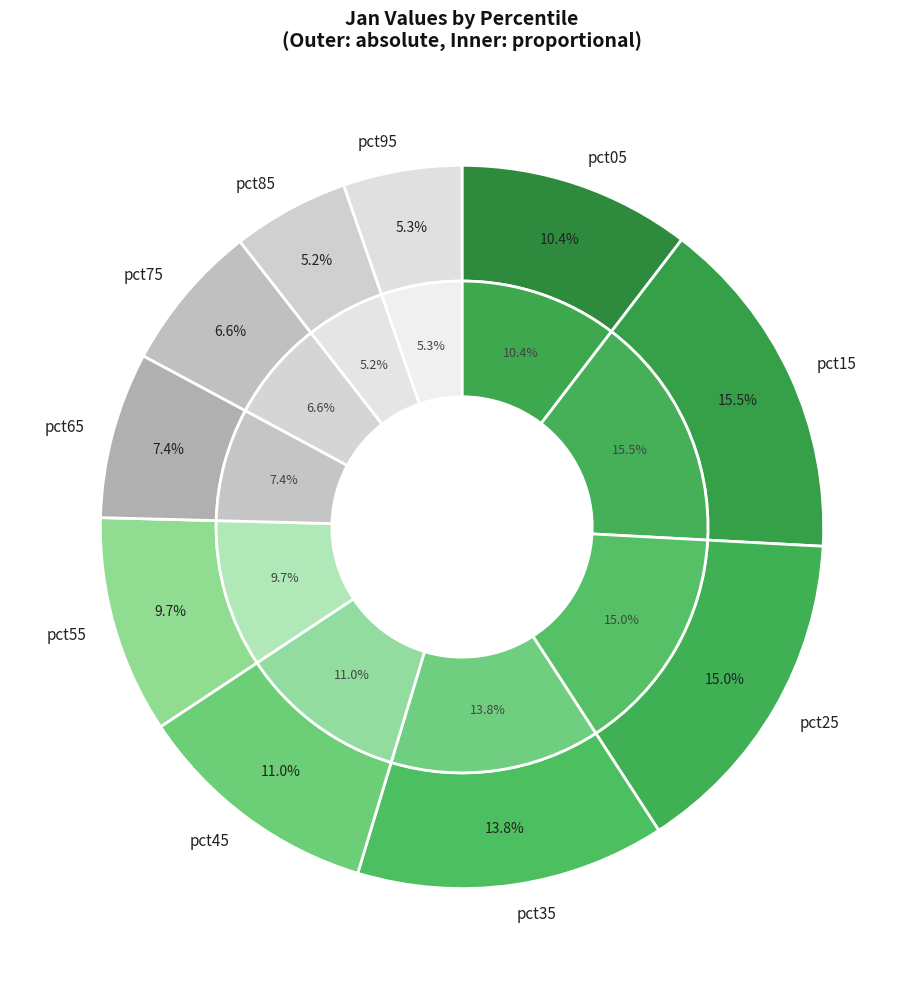

Is pct95 the majority of the pie?

No